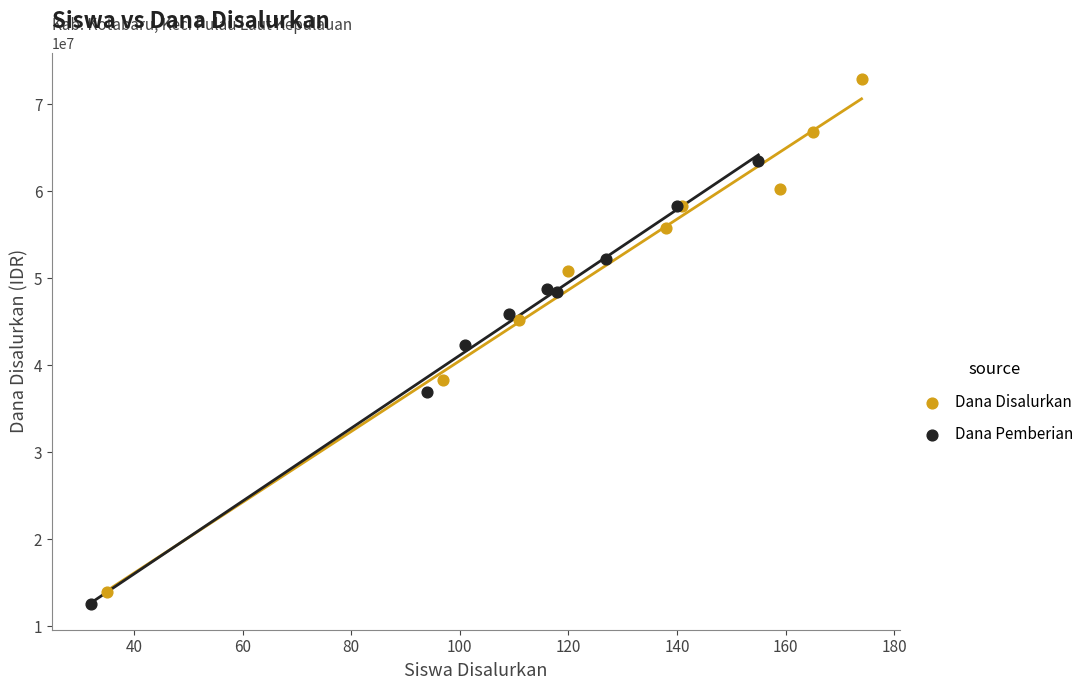

Which series reaches the minimum Y coordinate?

Dana Pemberian